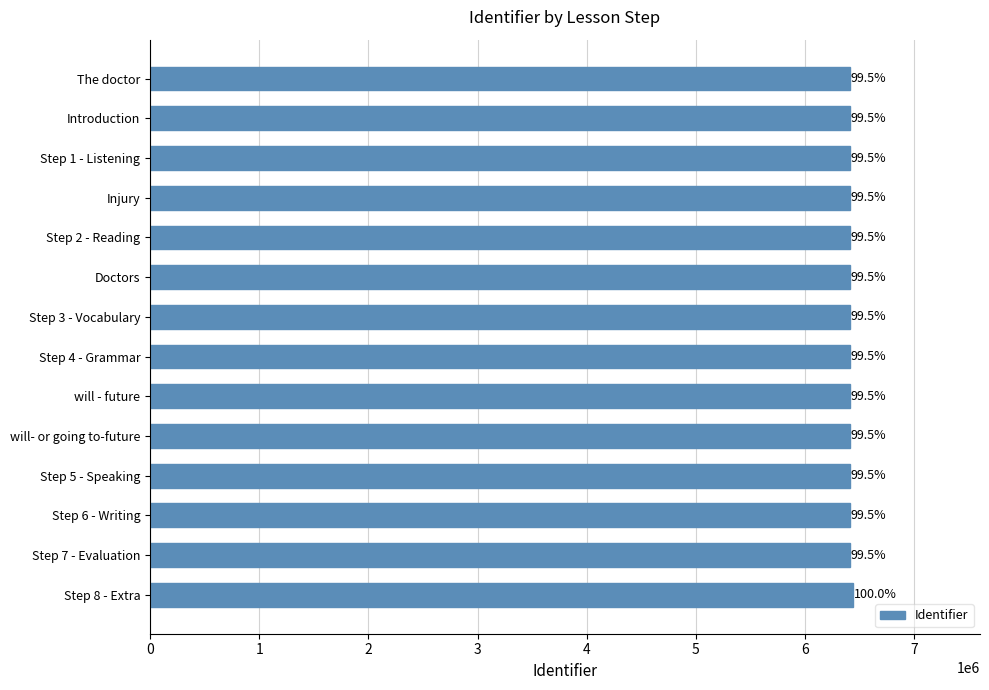

List the labels in order of value, largest first.

13, 12, 11, 10, 9, 8, 7, 6, 5, 4, 3, 2, 1, 0